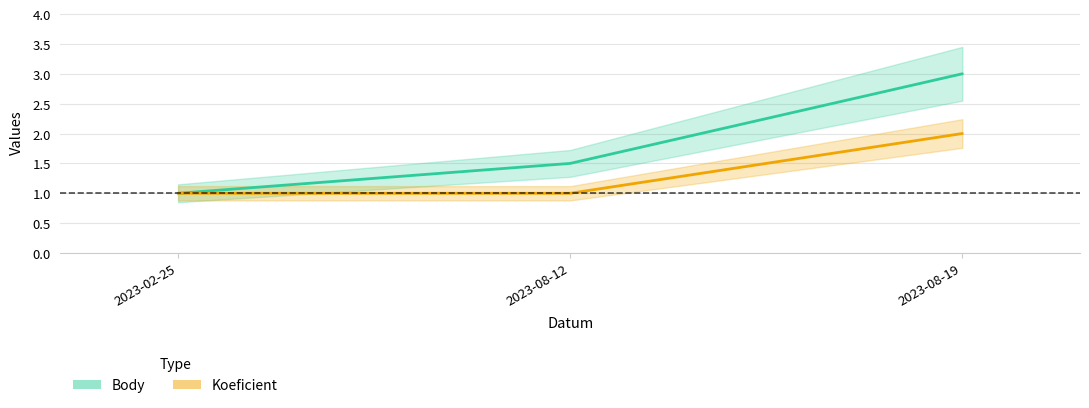

Is it true that Body equals 1.0 at 2023-02-25?

True